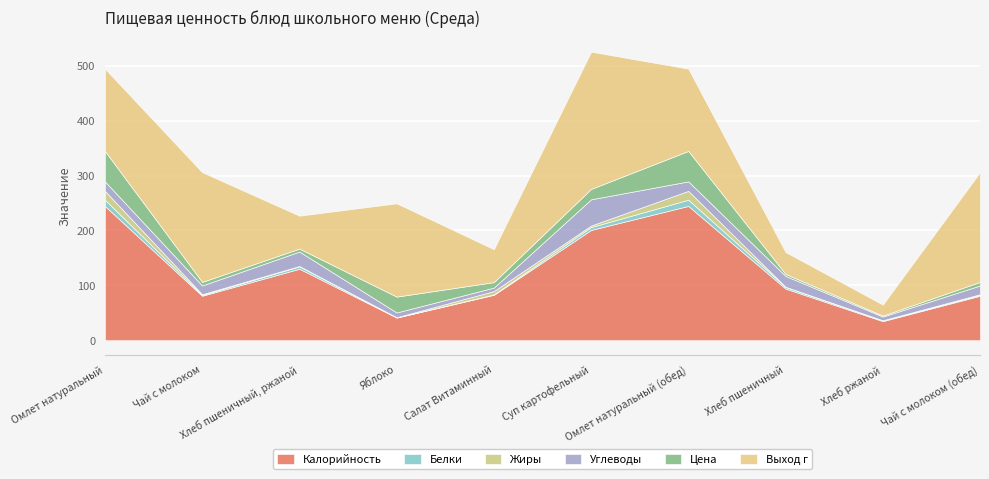

Where is Цена nearest to the value 28?

Яблоко